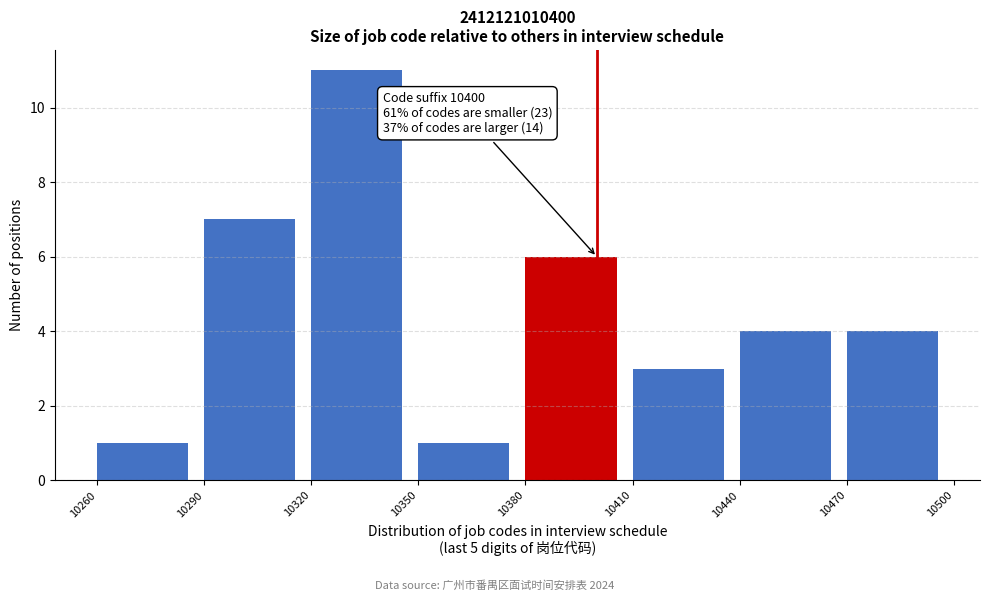

Which range on the x-axis has the tallest bar?

10320 to 10350